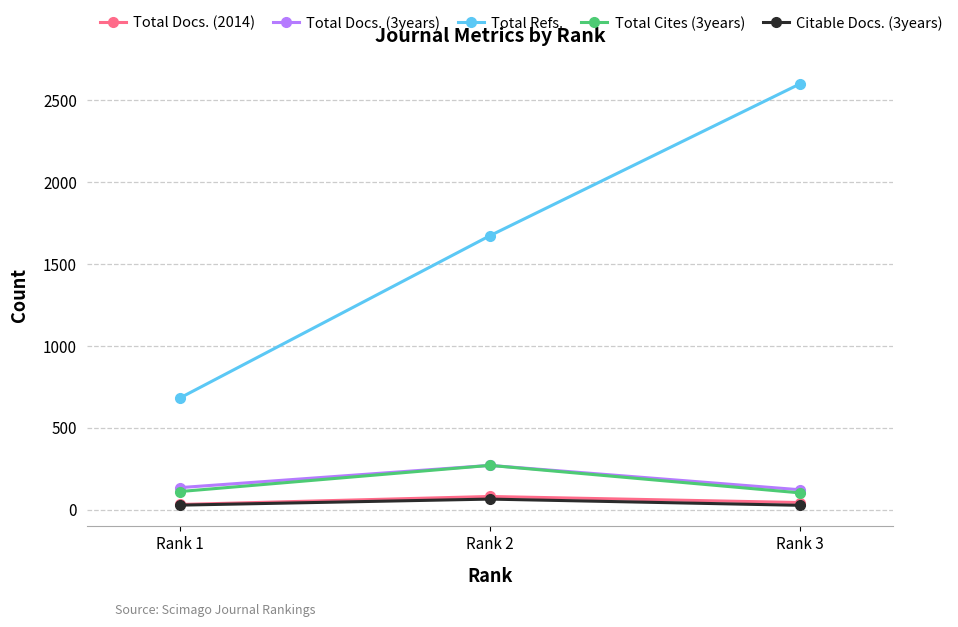

What are all the series names shown in the legend?

Total Docs. (2014), Total Docs. (3years), Total Refs., Total Cites (3years), Citable Docs. (3years)